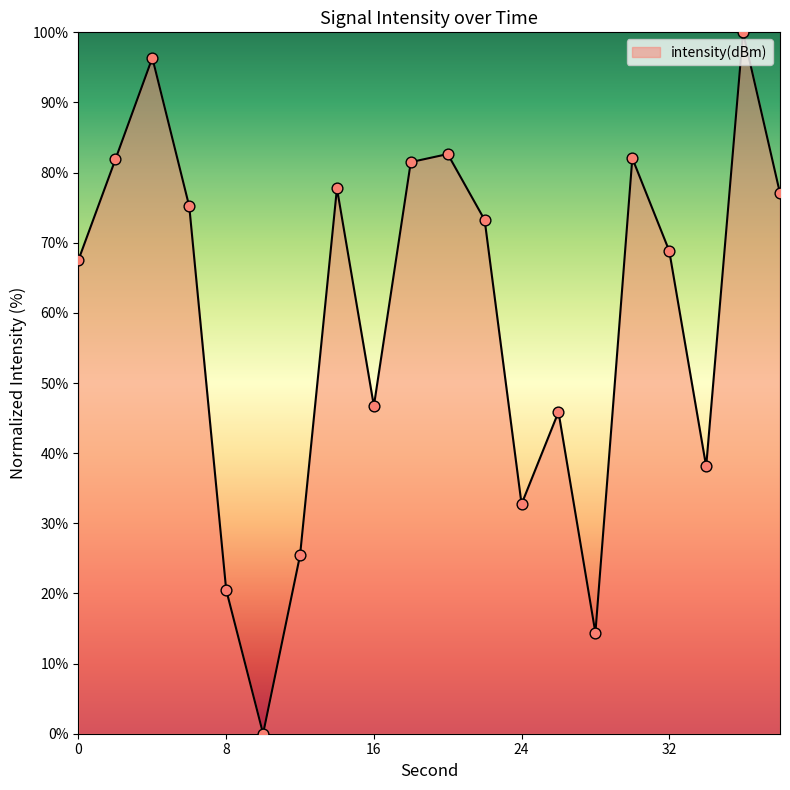

What is the difference between the maximum and minimum values?

100.0